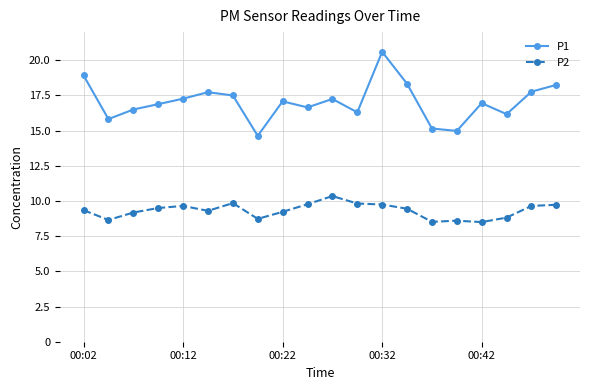

What is the lowest value of the P1 series?

14.6